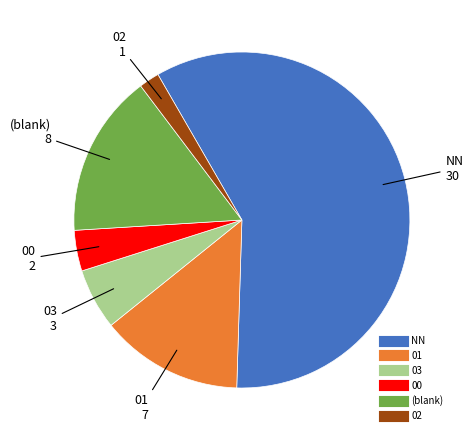

Does any single category account for the majority?

Yes